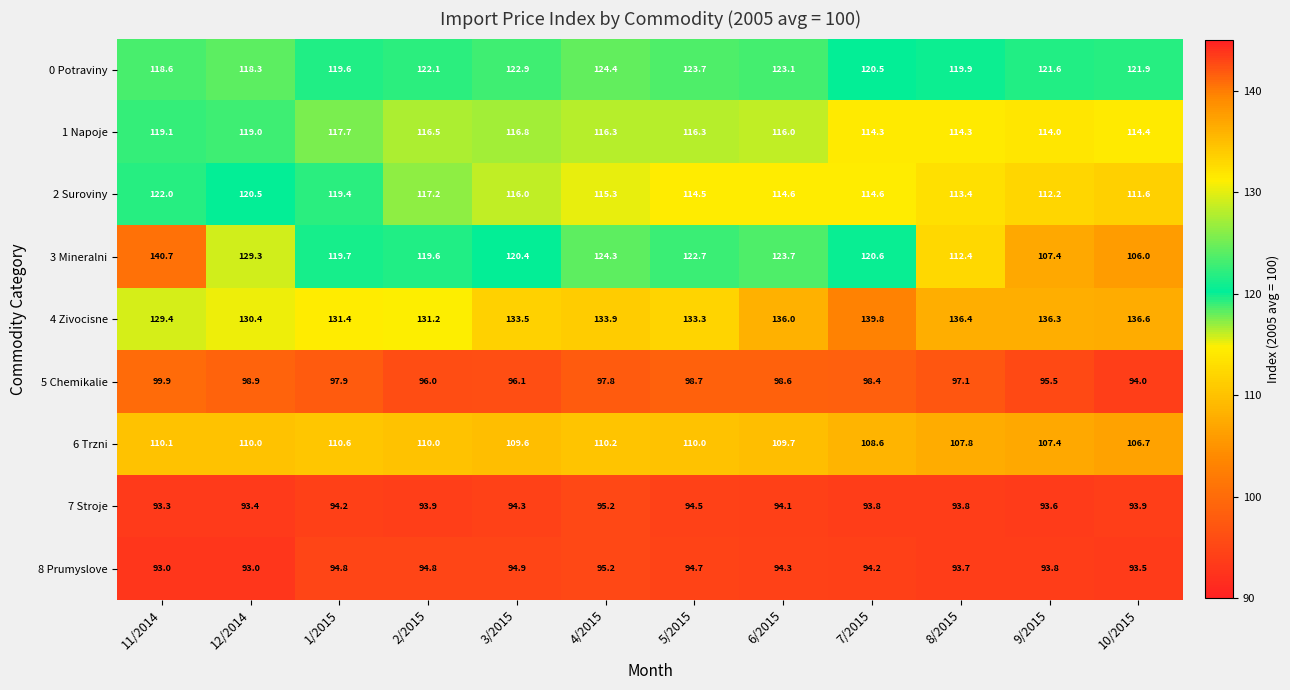

How many data points does each series have?

12